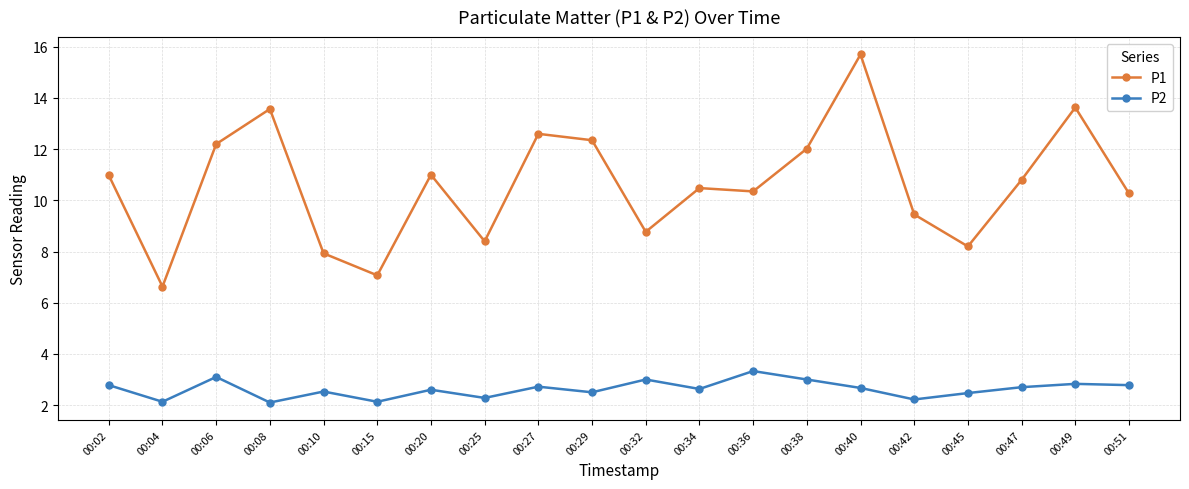

What is the value of the P2 point at the 9th from the left?

2.7